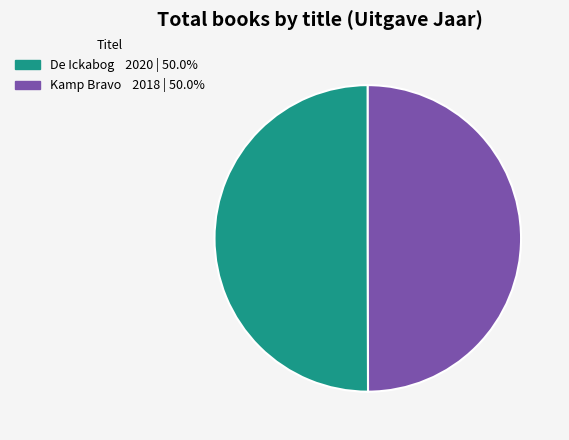

Count the number of slices in the pie.

2